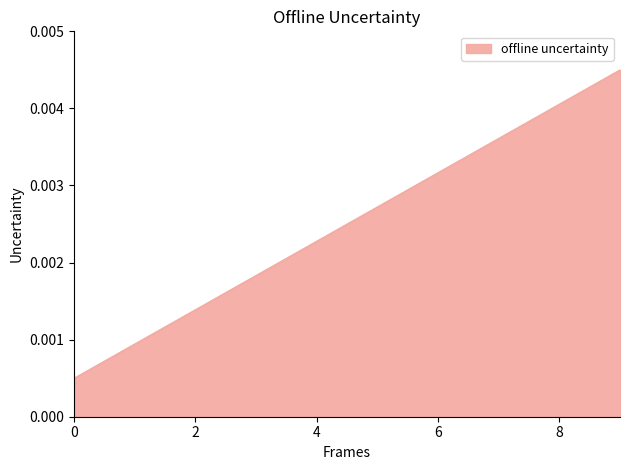

Count the number of categories in the chart.

10